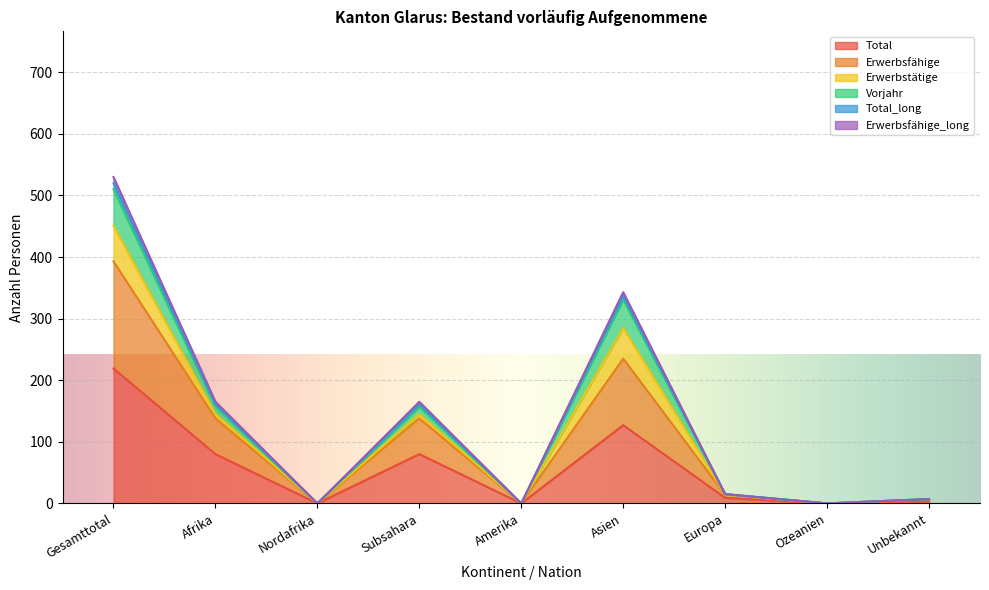

At which label does Vorjahr first exceed 15?

Gesamttotal